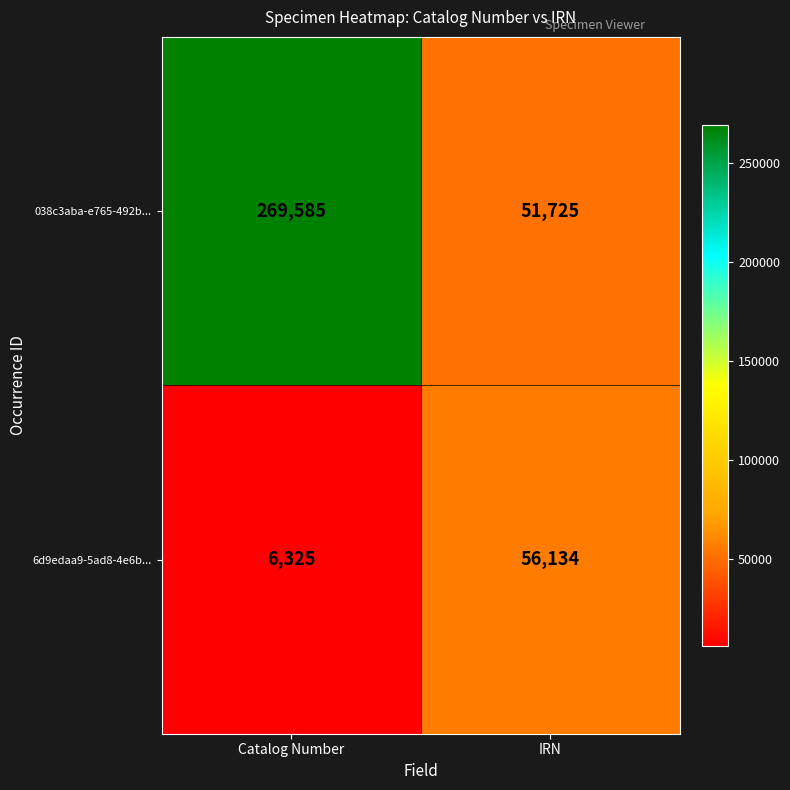

What is the difference between the highest and lowest values at Catalog Number?

263260